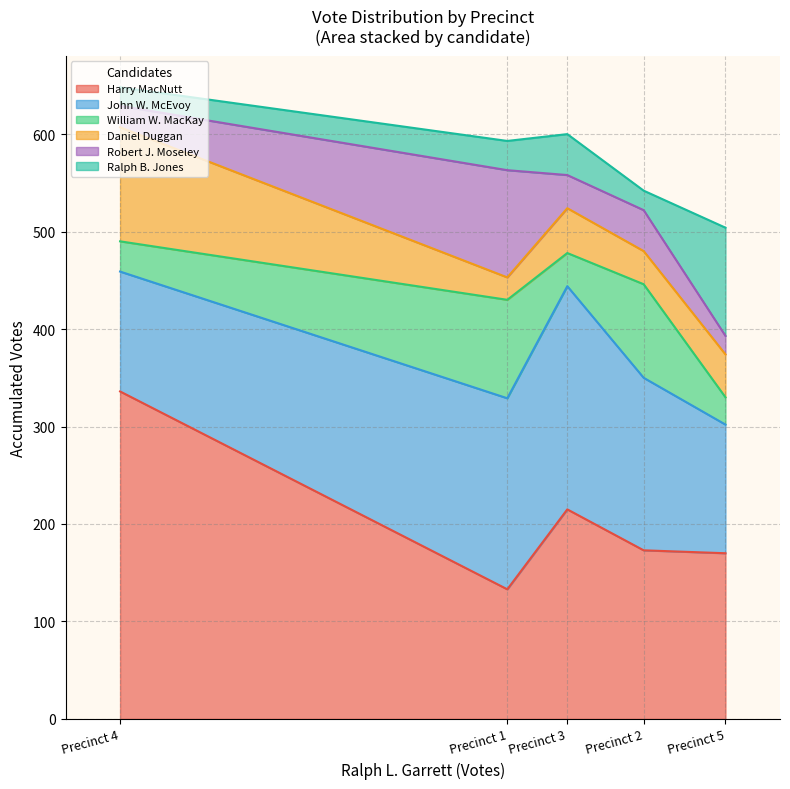

True or false: William W. MacKay and John W. McEvoy cross at least once.

False